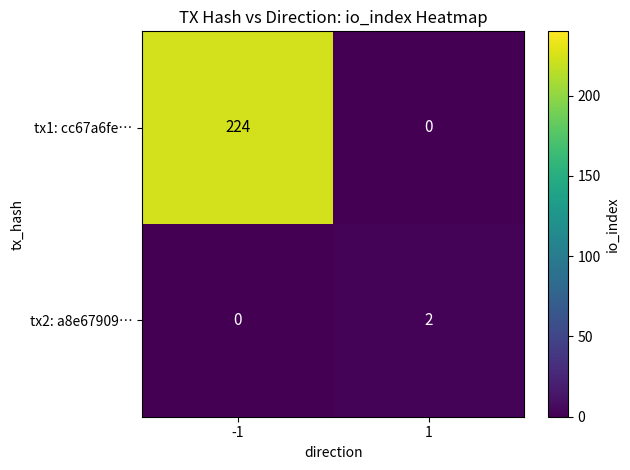

Which series has the largest range (max minus min)?

tx1: cc67a6fe…